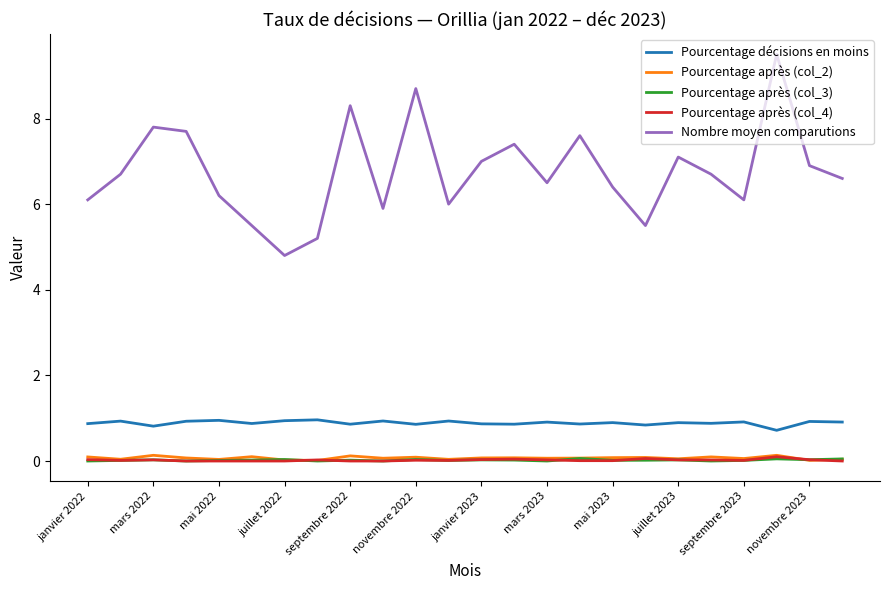

Which series has the widest spread of values?

Nombre moyen comparutions